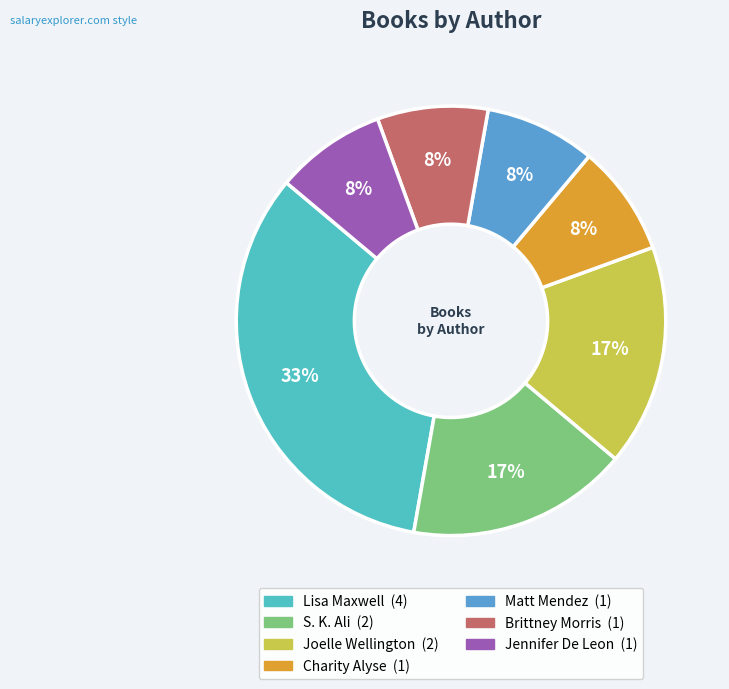

To the nearest percent, what is the difference between the largest and smallest slice percentages?

25%